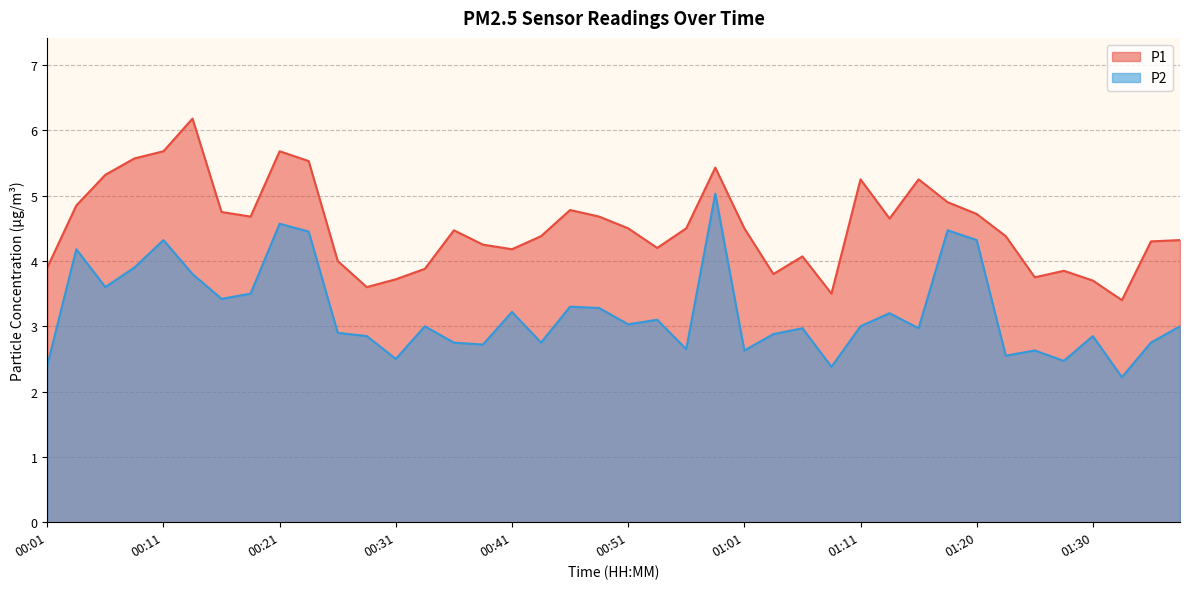

Is it true that P1 equals 1.6 at 00:04?

False